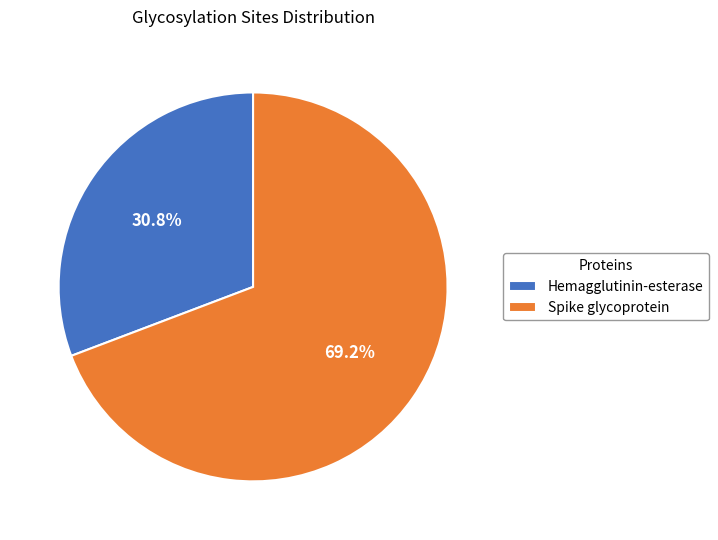

What percentage is NOT represented by Spike glycoprotein?

30.8%